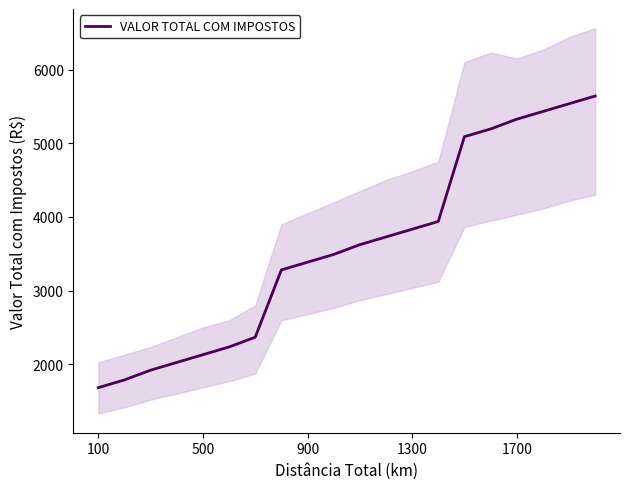

True or false: the data has more than 2 interior local peaks.

False